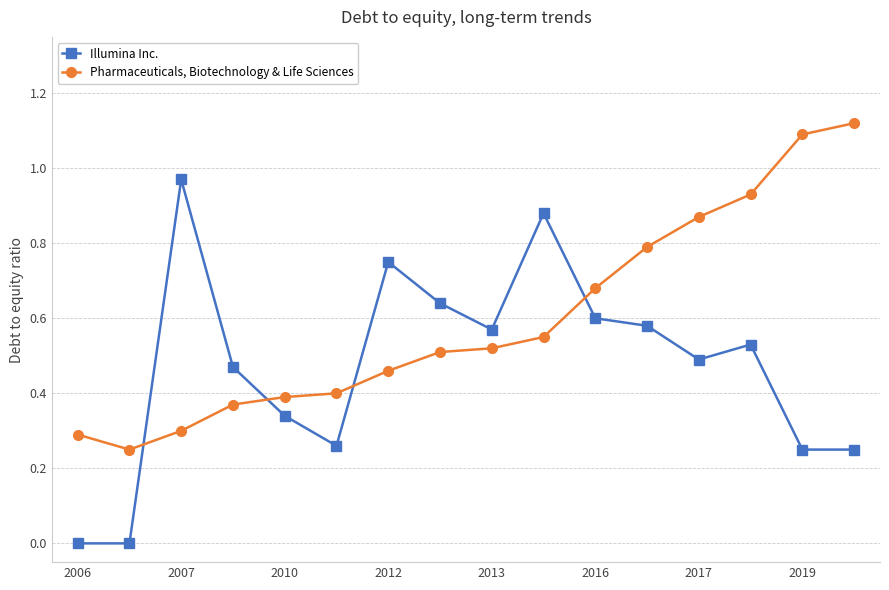

True or false: Illumina Inc. has more than 0 interior local peaks.

True